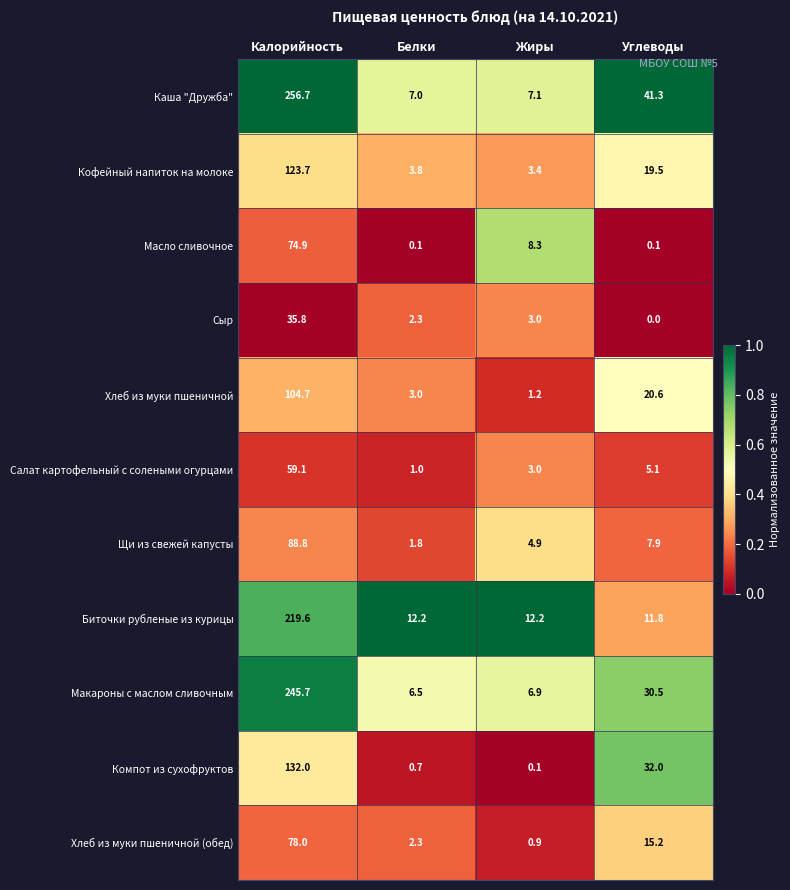

At which category is the sum across all series the highest?

Калорийность